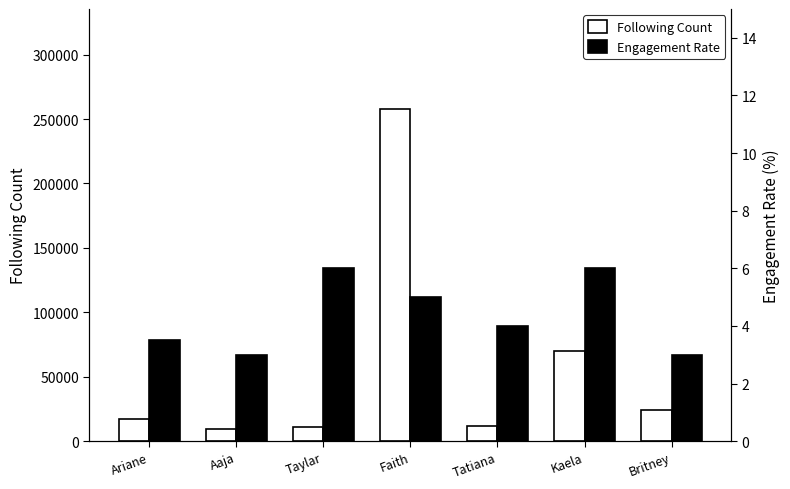

What is the label of the 4th bar from the left?

Faith